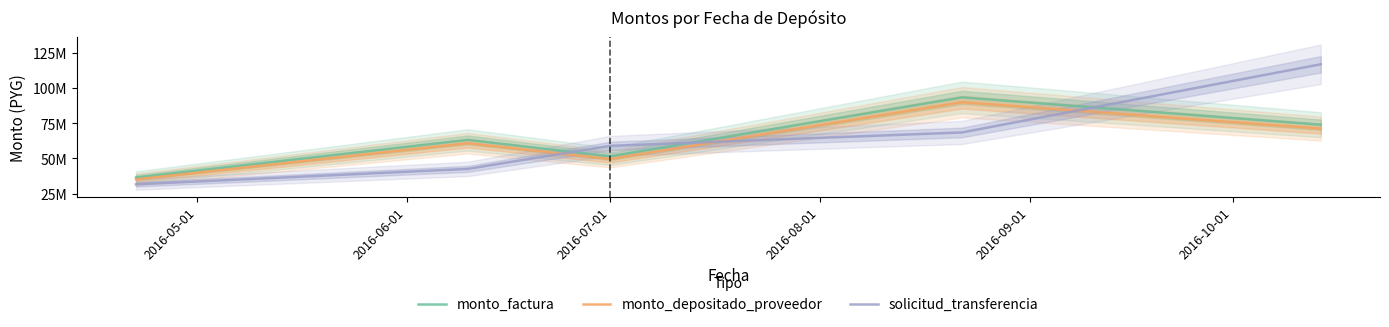

What is the label of the 3rd point from the left?

2016-07-01